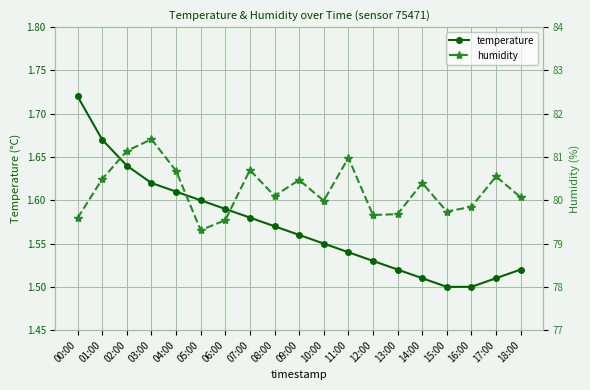

True or false: humidity has more than 1 interior local peaks.

True